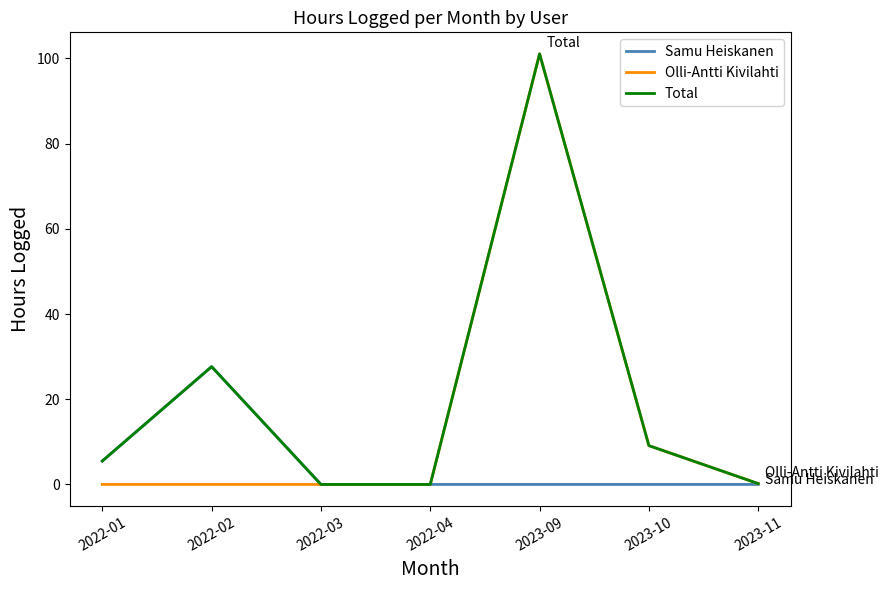

What are all the series names shown in the legend?

Samu Heiskanen, Olli-Antti Kivilahti, Total